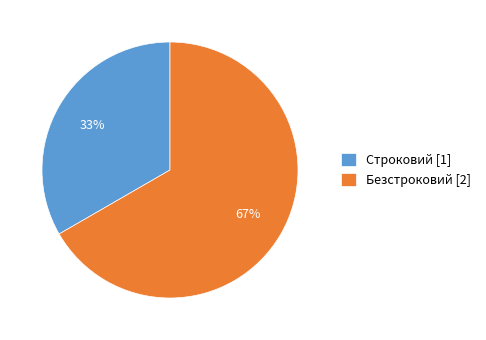

Rank the categories by value from lowest to highest.

Строковий, Безстроковий